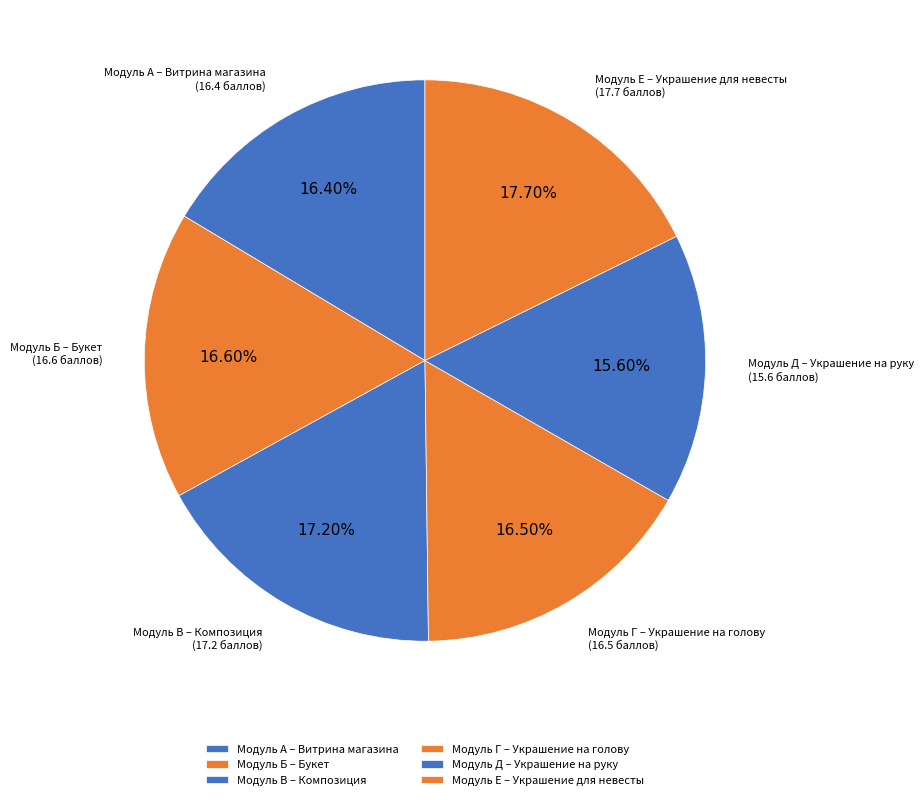

What is the smallest slice in the pie chart?

Модуль Д – Украшение на руку